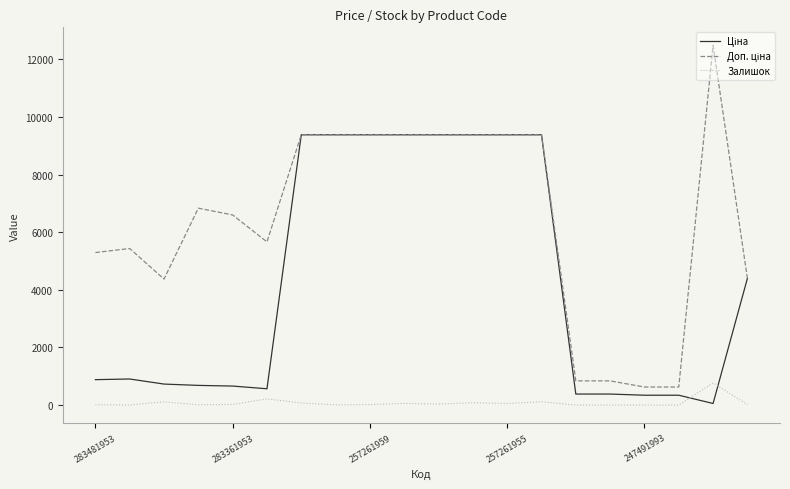

What is the maximum value shown in the chart?

12483.0